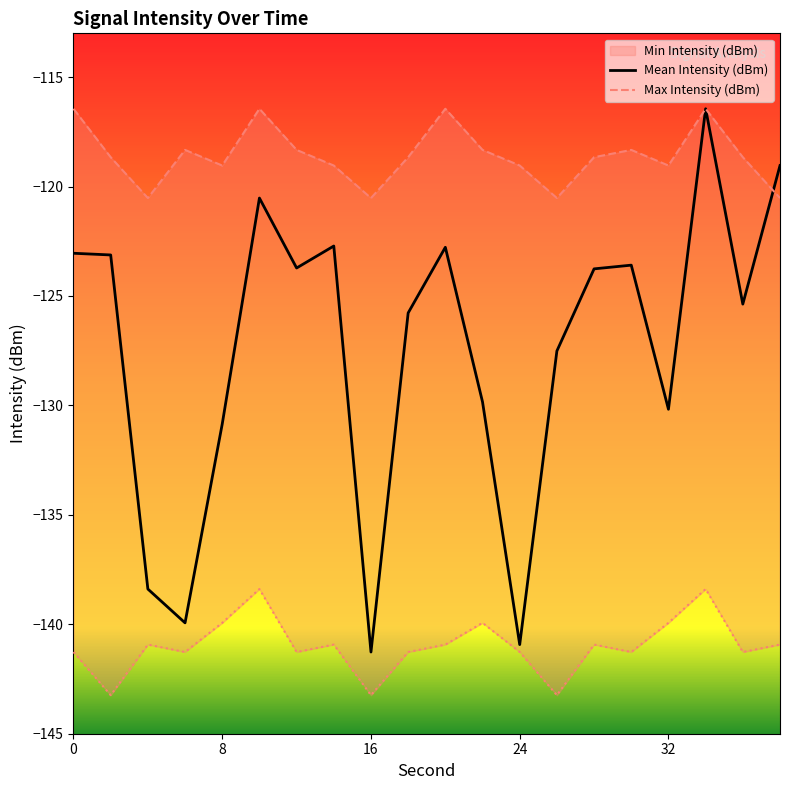

Which category has the lowest value across all series?

2